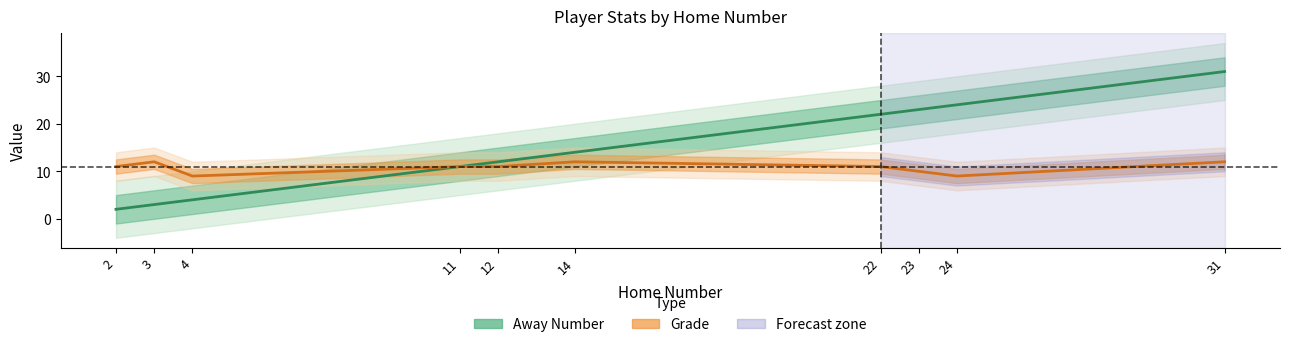

Rank the categories by Grade value from highest to lowest.

3, 14, 31, 2, 11, 12, 22, 23, 4, 24